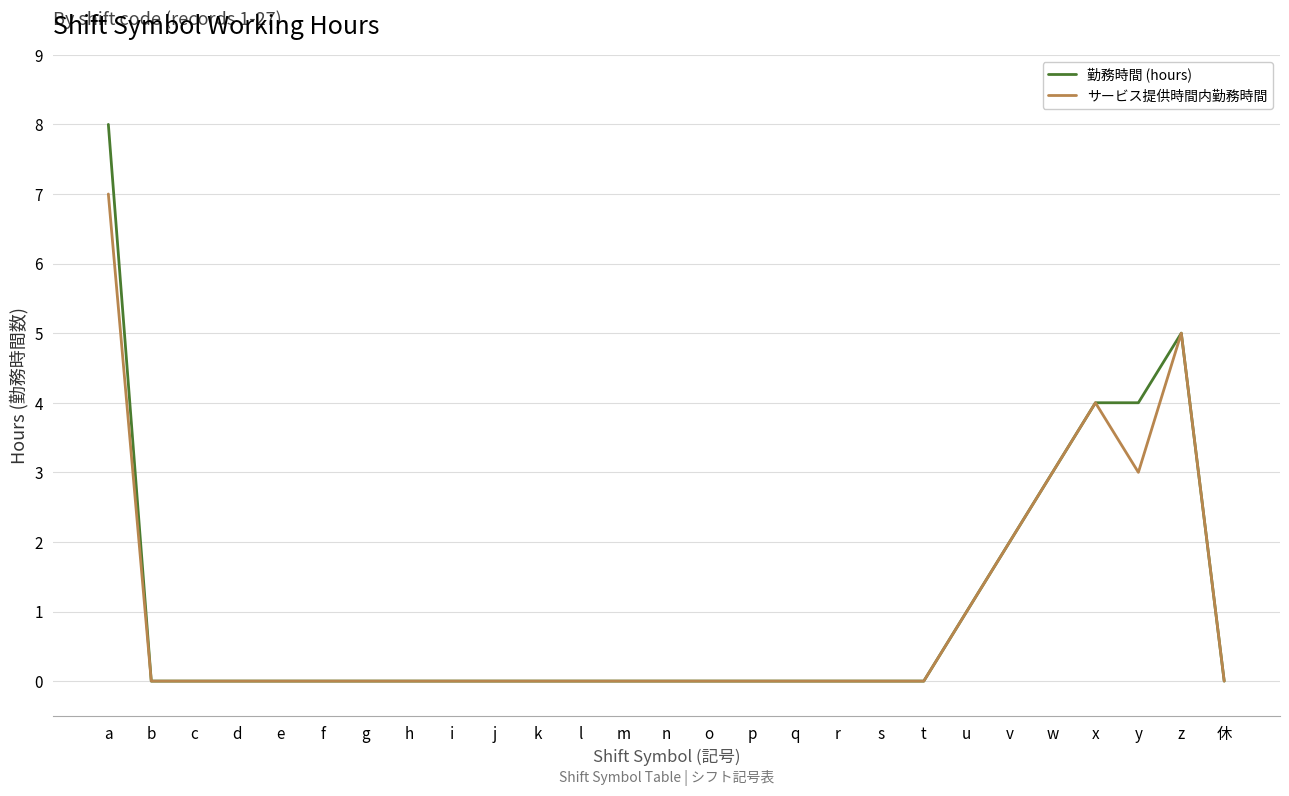

What are all the series names shown in the legend?

勤務時間 (hours), サービス提供時間内勤務時間